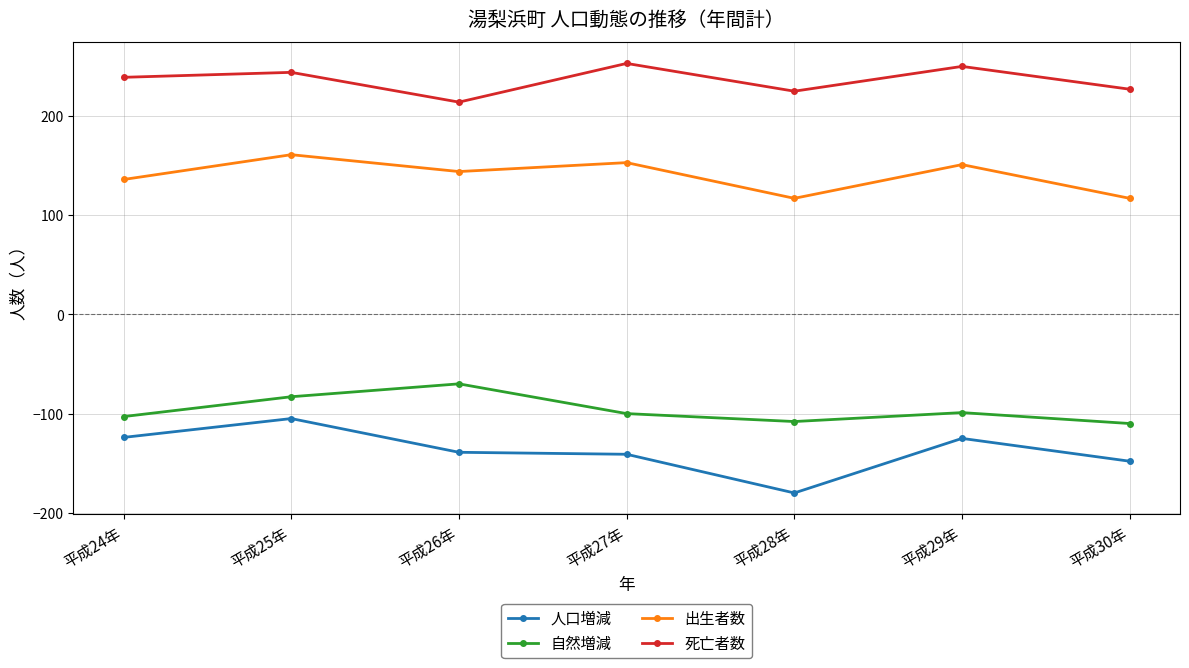

The 死亡者数 series shows 227 at 平成30年. True or false?

True